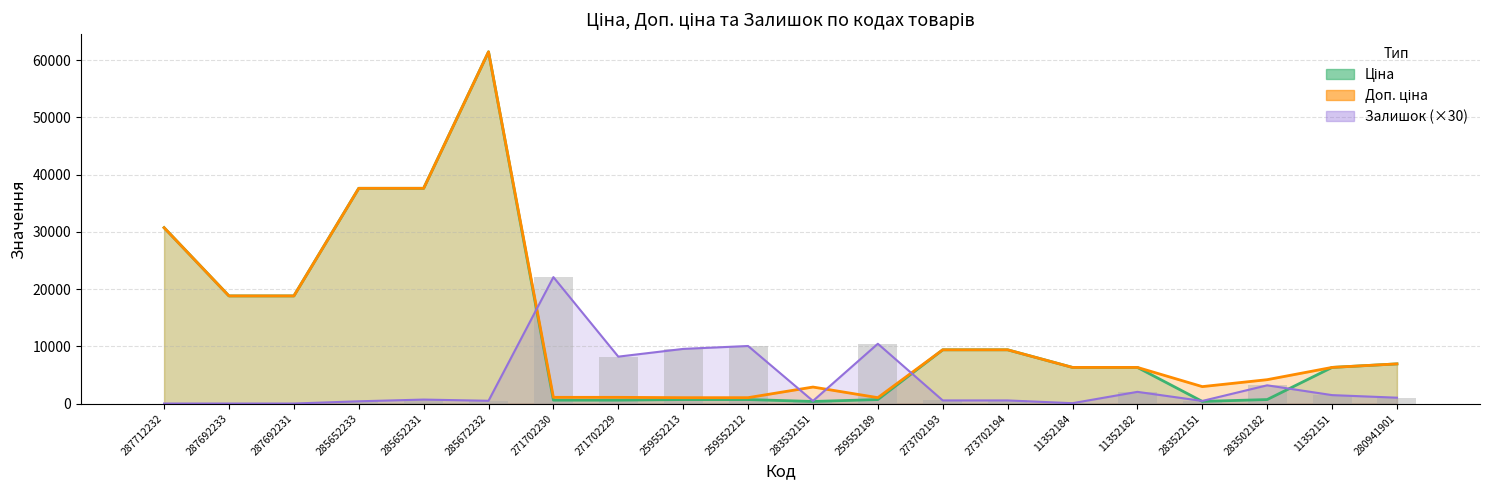

True or false: Ціна has a value of 166.2 at 283522151.

False